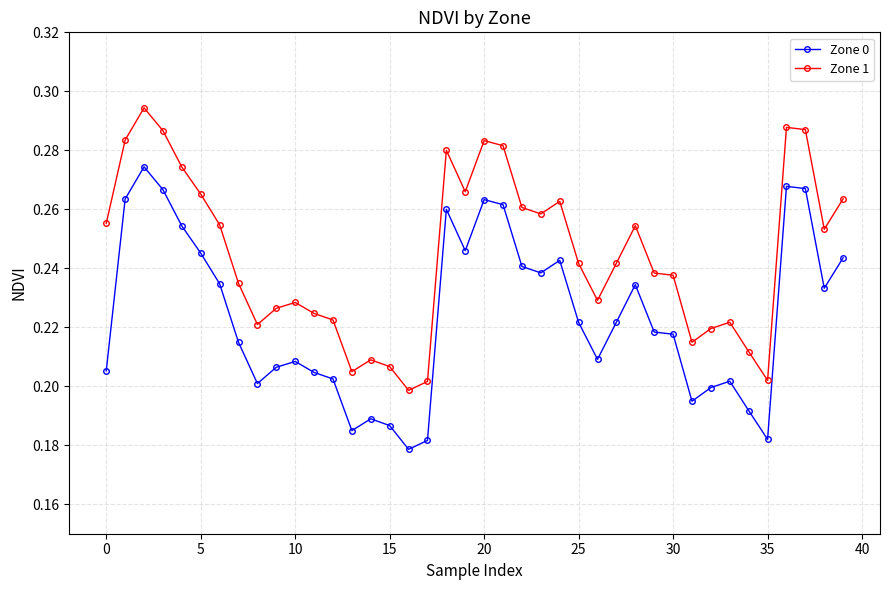

At how many categories does at least one series exceed 0?

40